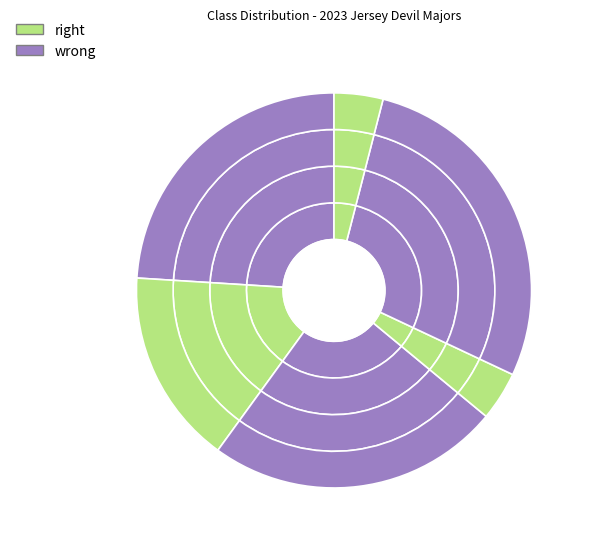

Does any single category account for the majority?

No